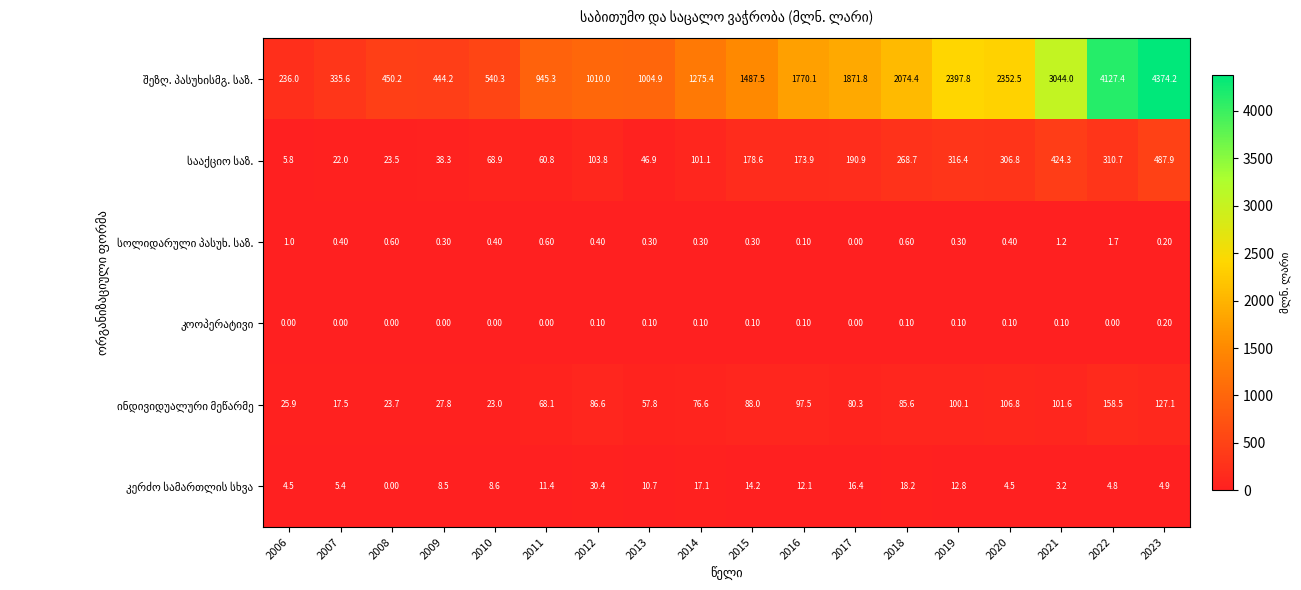

At which category is the sum across all series the highest?

2023